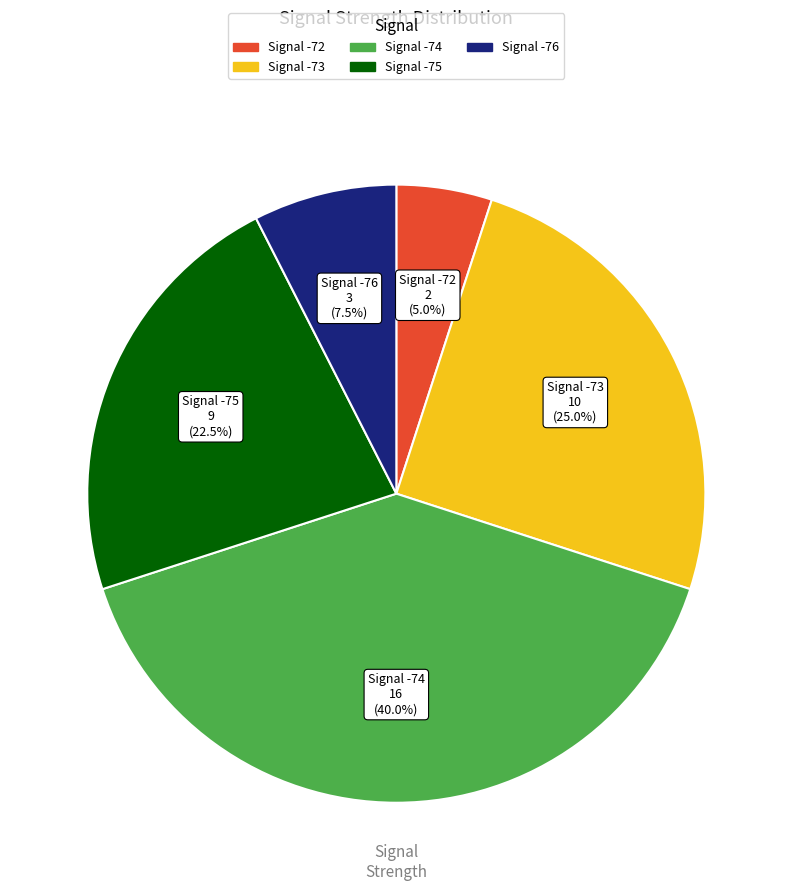

Count the number of slices in the pie.

5